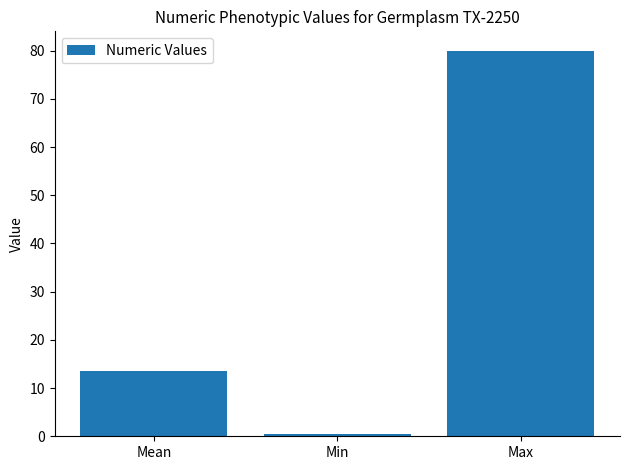

Rank the categories by value from lowest to highest.

Min, Mean, Max